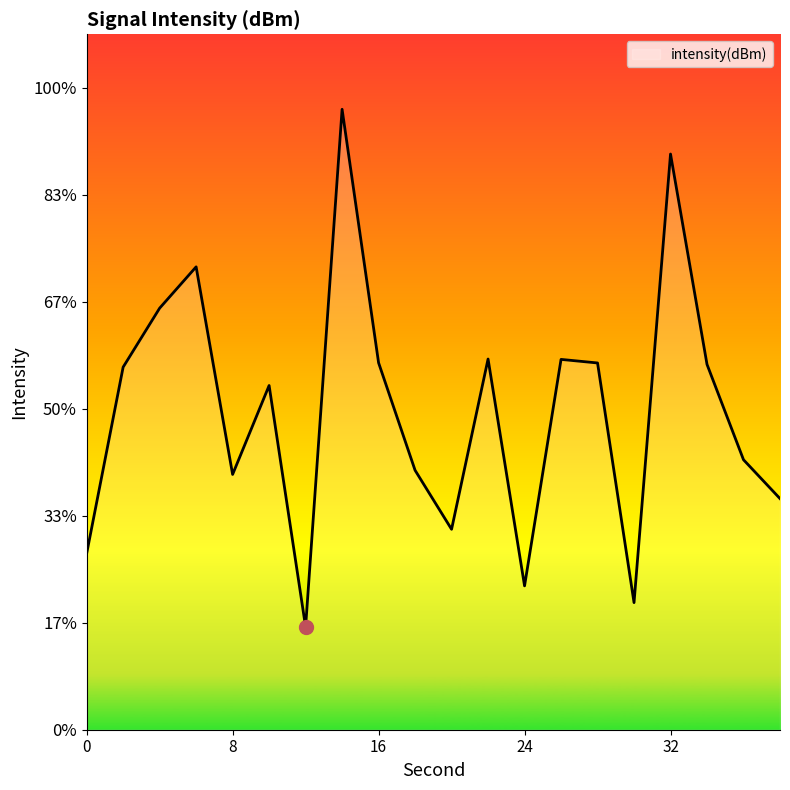

What is the change in value from 12 to 24?

+0.4